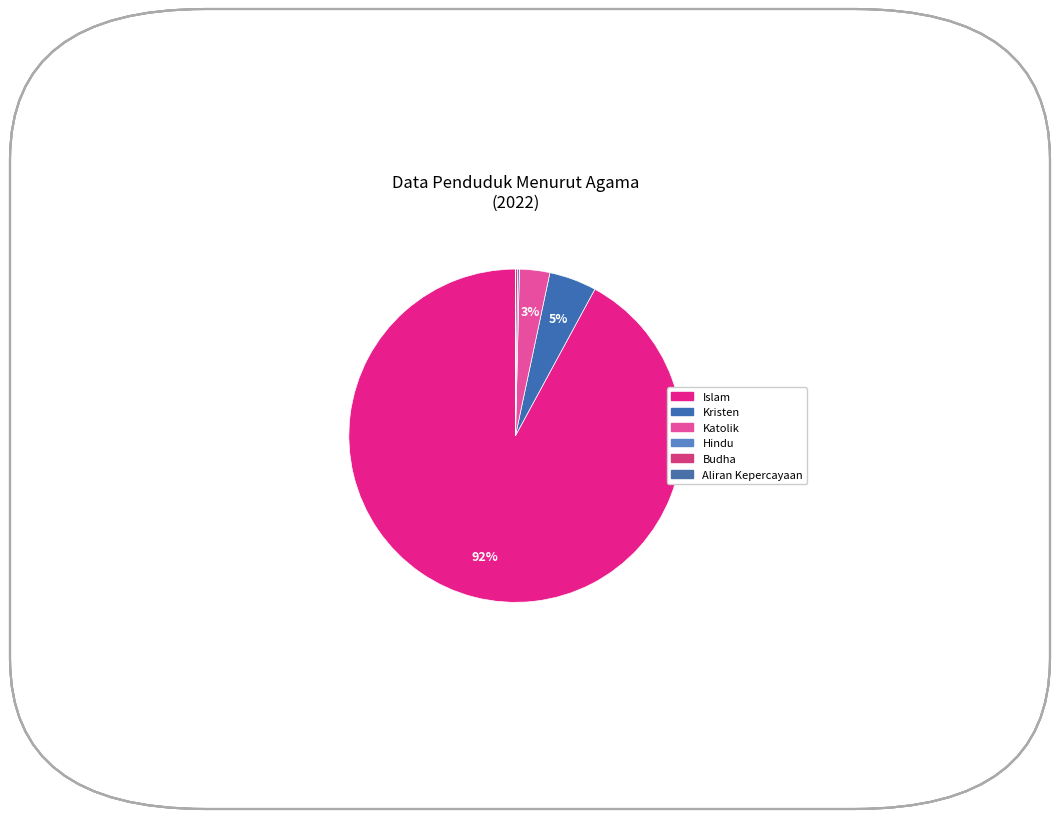

Is Aliran Kepercayaan the majority of the pie?

No